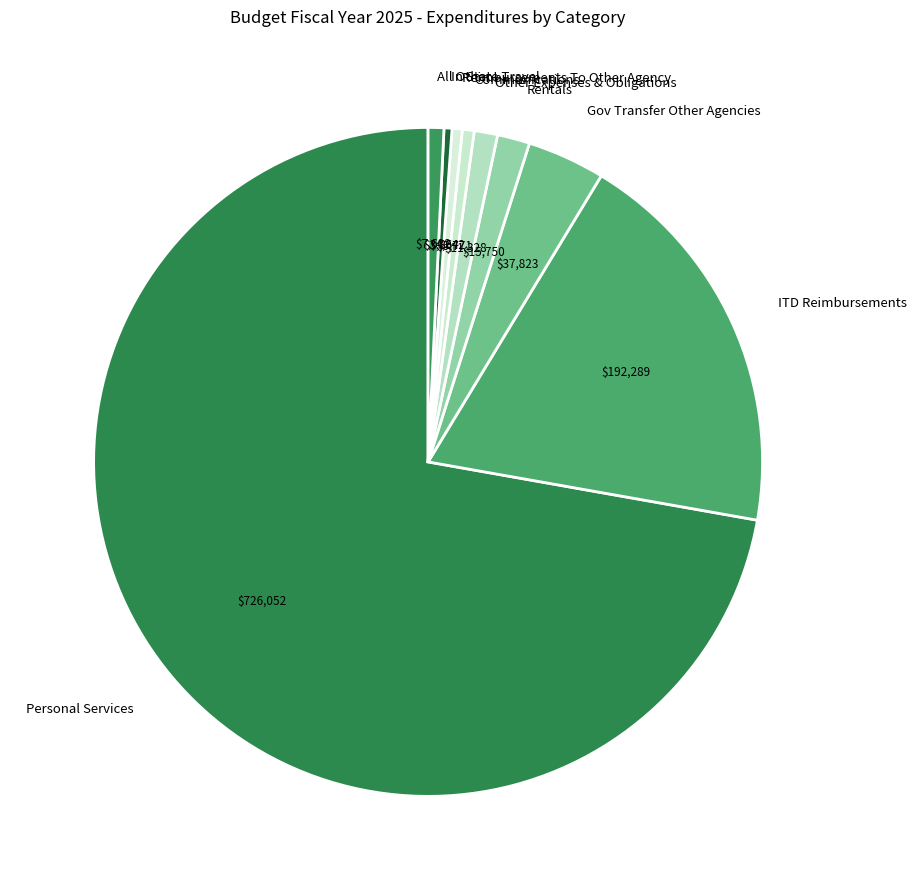

How many slices are in this pie chart?

9